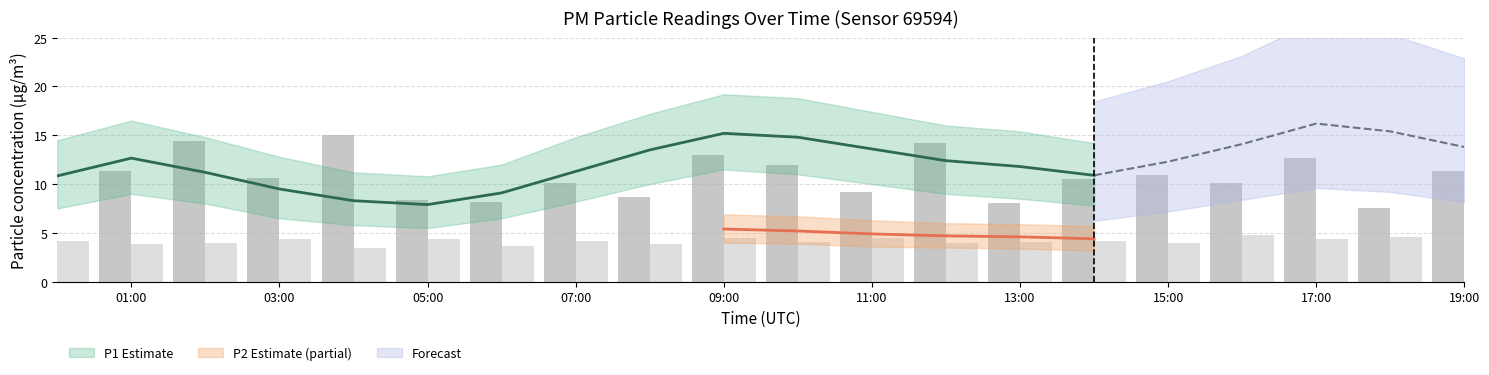

What is the difference between the P1 values at 12:00 and 18:00?

3.0